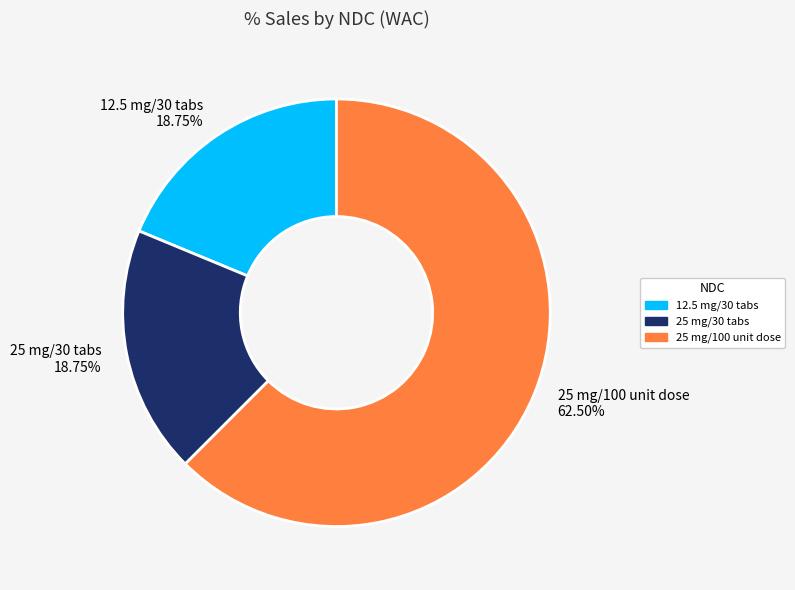

Does any single category account for the majority?

Yes